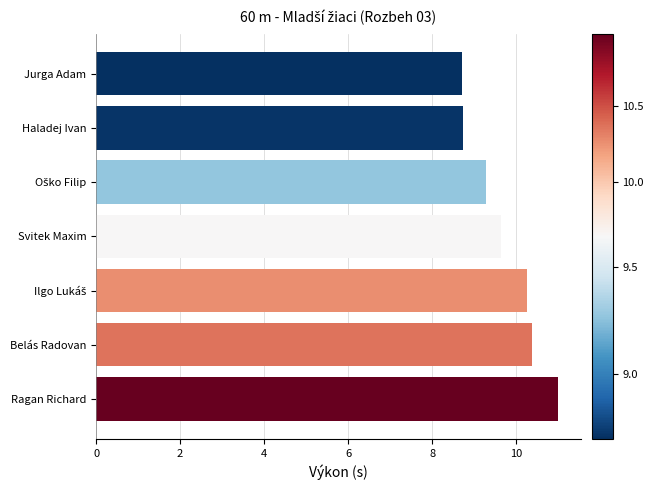

How many bars are there in total?

7